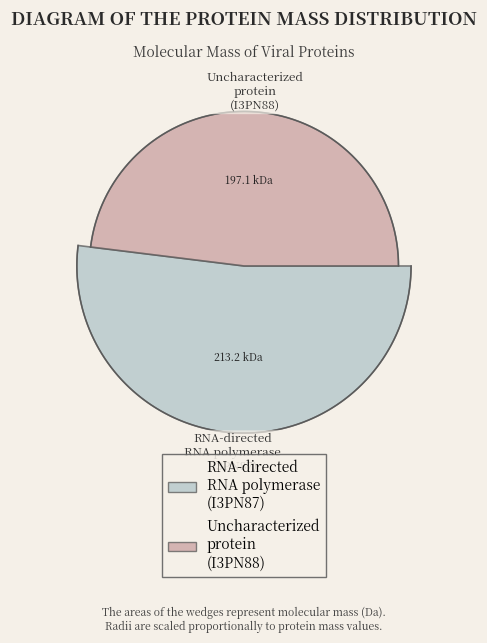

Which slice is the smallest?

tr|I3PN88|I3PN88_9VIRU Uncharacterized protein